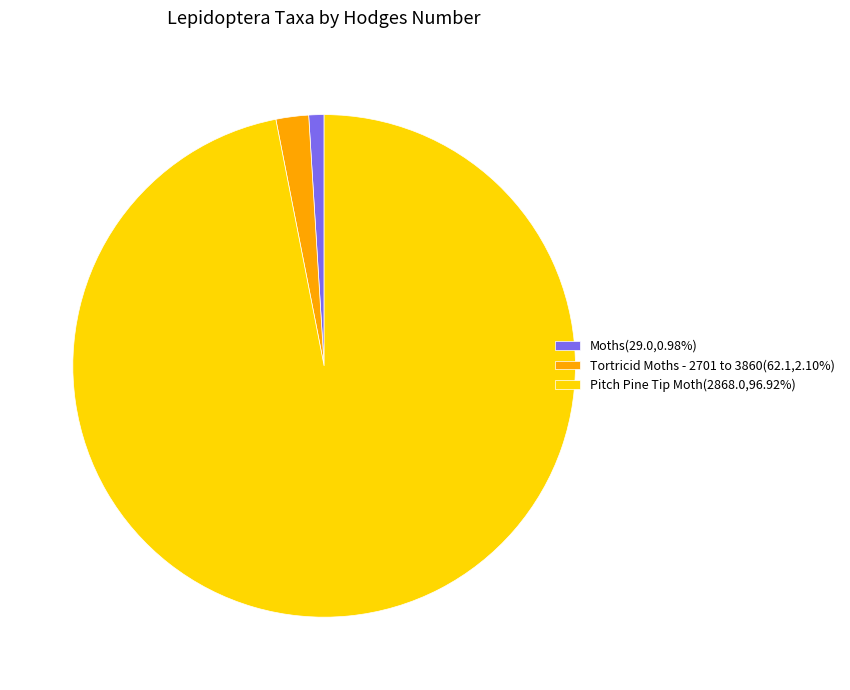

Do Pitch Pine Tip Moth and Tortricid Moths - 2701 to 3860 together represent more than half of the pie?

Yes